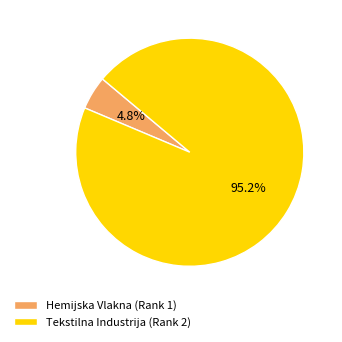

To the nearest percent, what is the average slice percentage?

50%